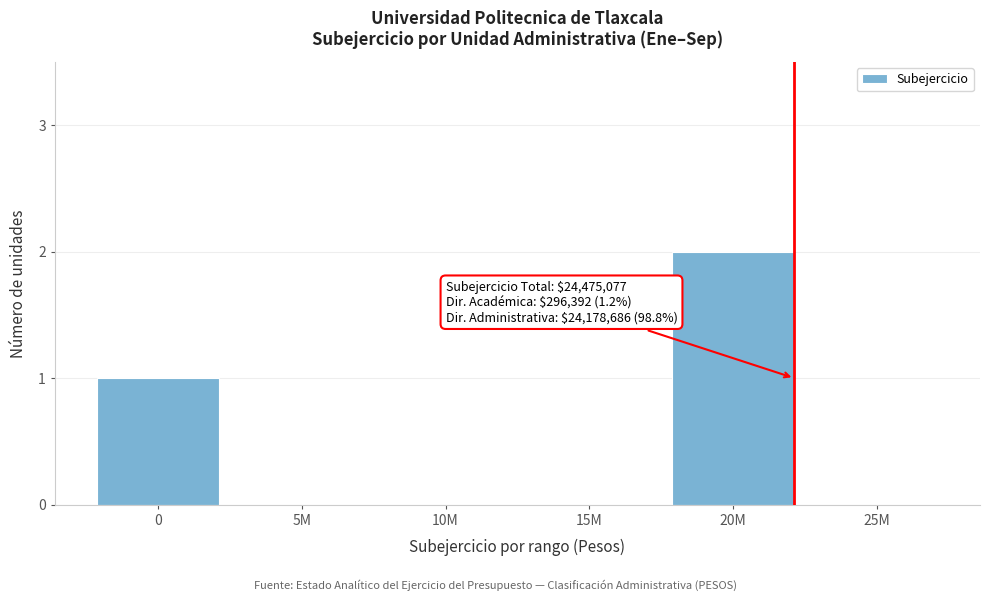

Reading right to left, transcribe all the data shown in this chart.

25M=0	20M=2	15M=0	10M=0	5M=0	0=1